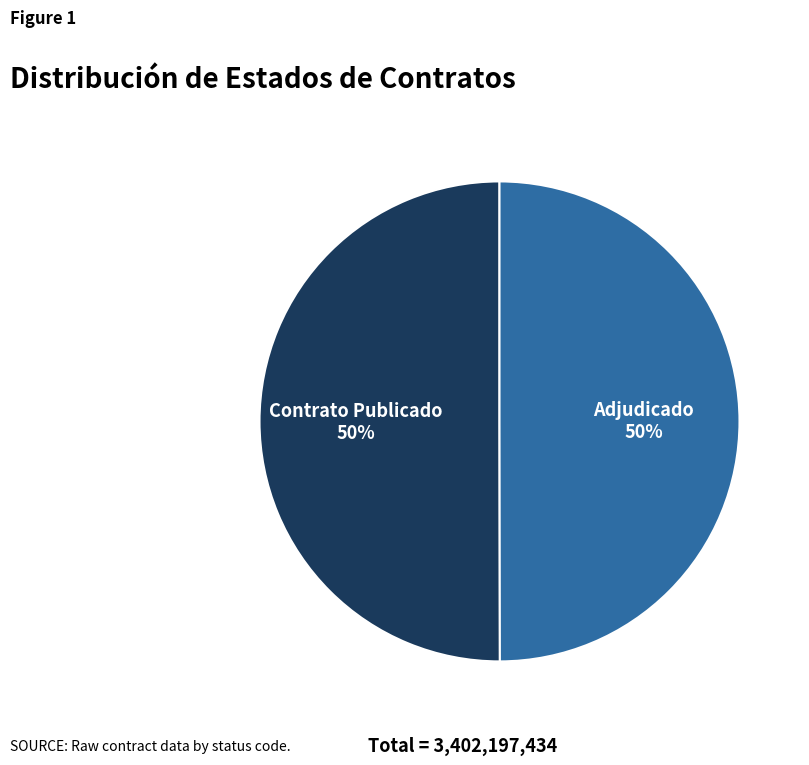

Count the number of slices in the pie.

2